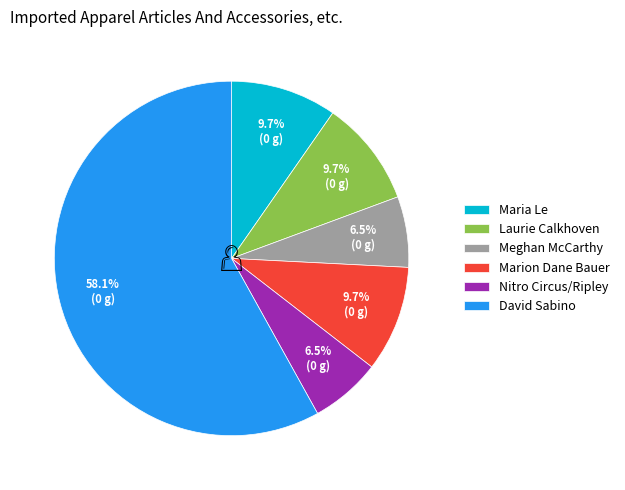

How many segments does this pie chart have?

6